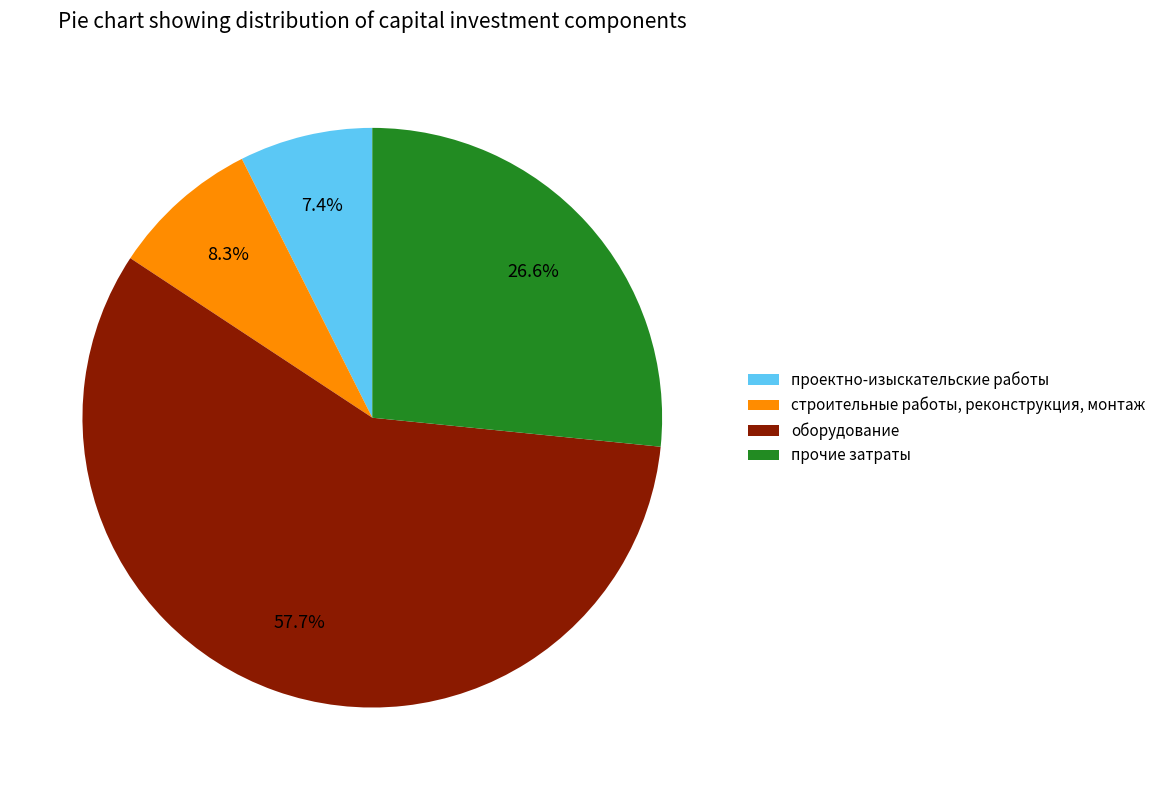

What is the largest slice in the pie chart?

оборудование